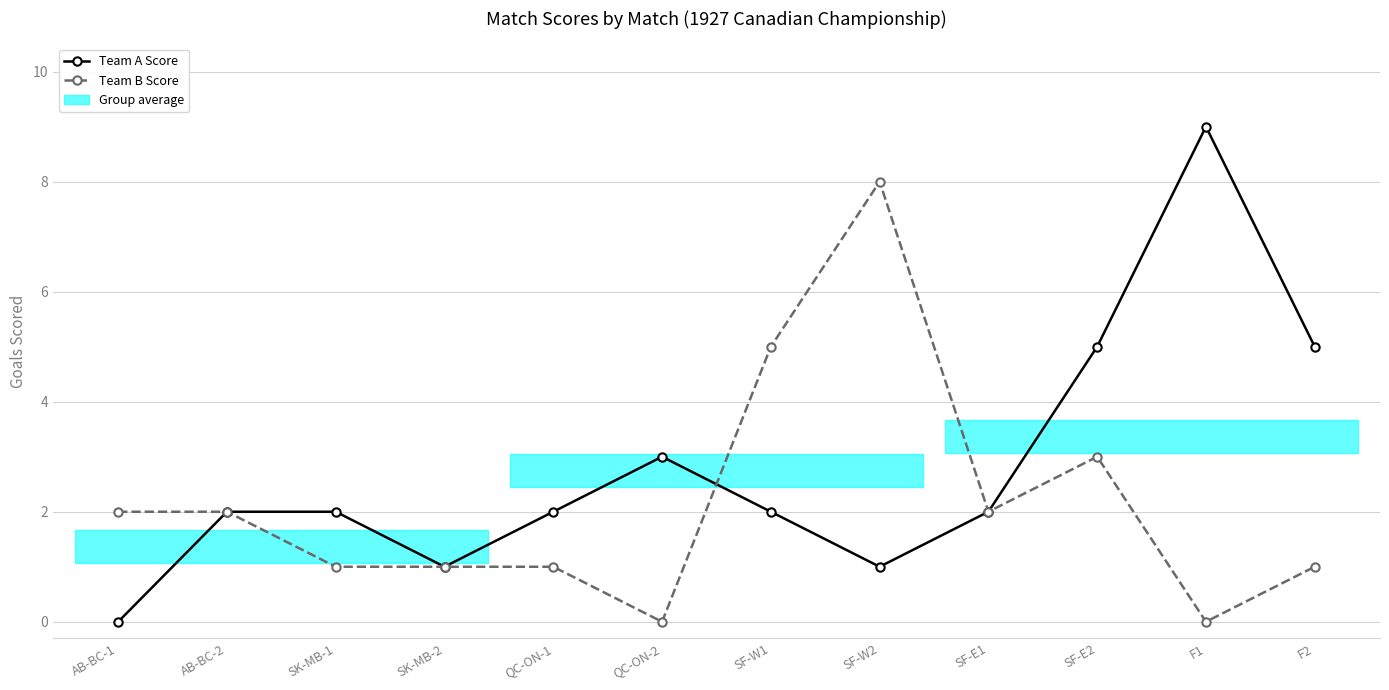

Which series has the widest spread of values?

Team A Score